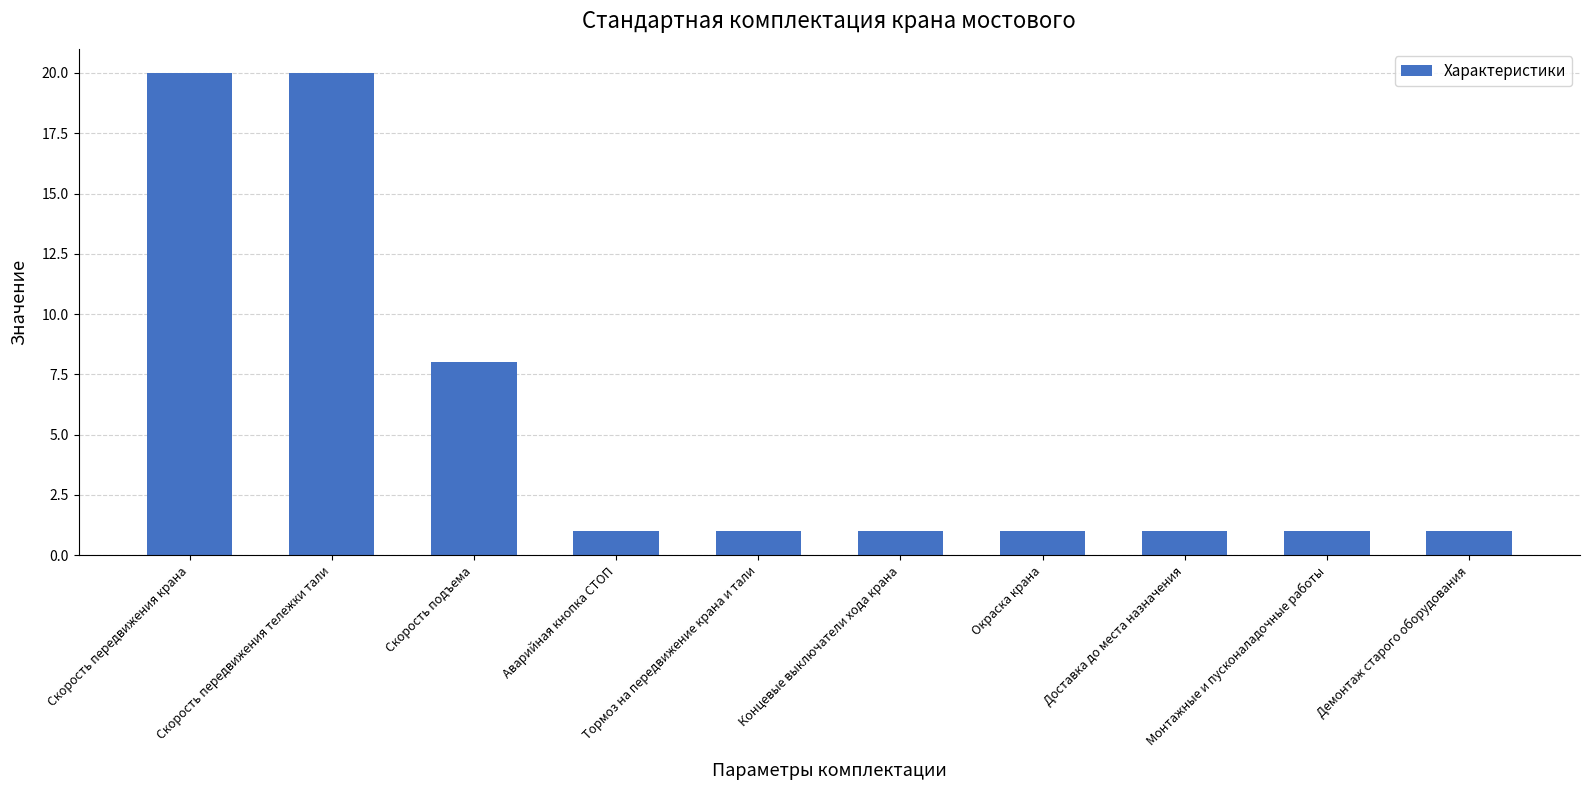

What is the maximum value shown in the chart?

20